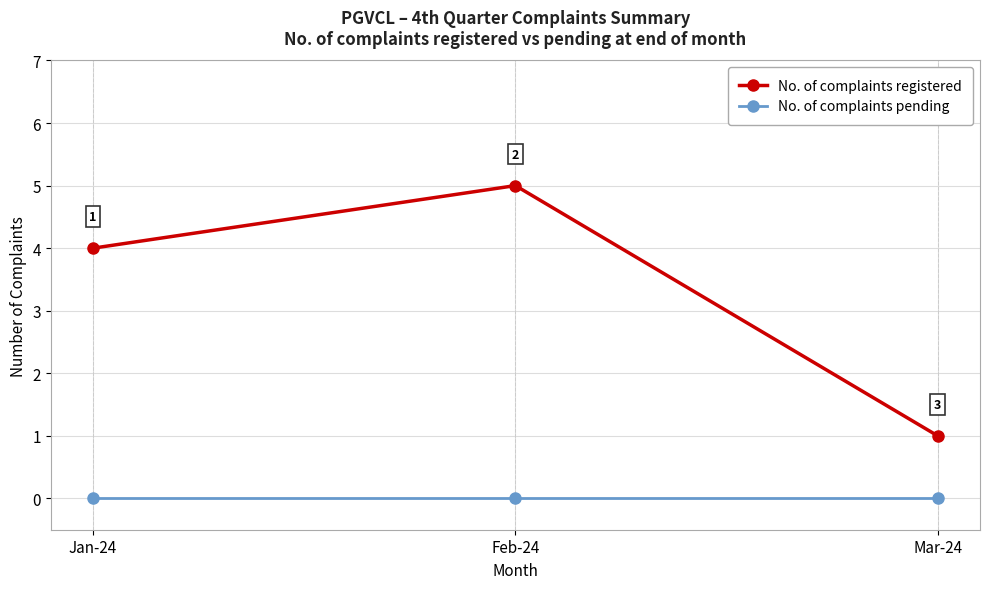

The No. of complaints registered series shows 8 at Feb-24. True or false?

False